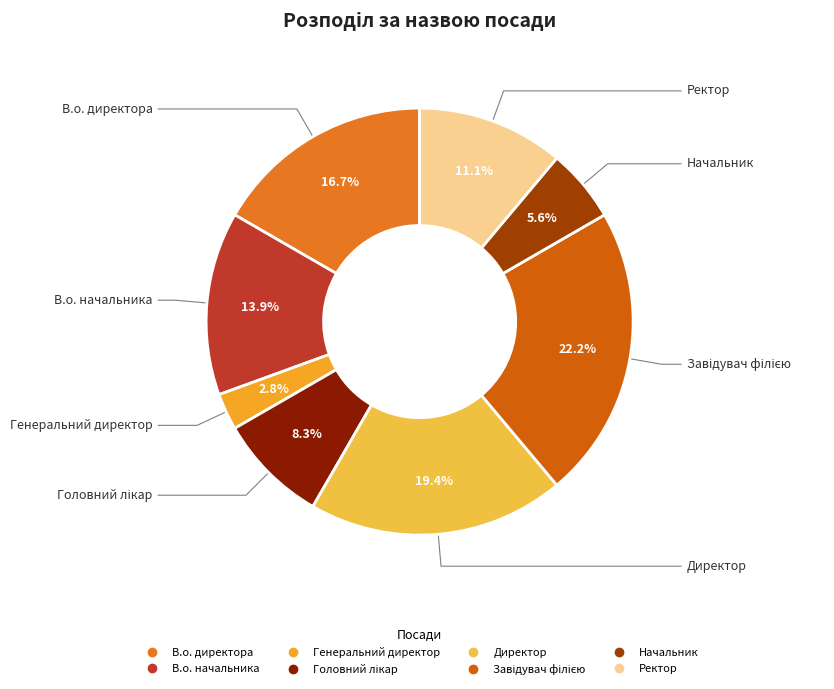

How many segments does this pie chart have?

8